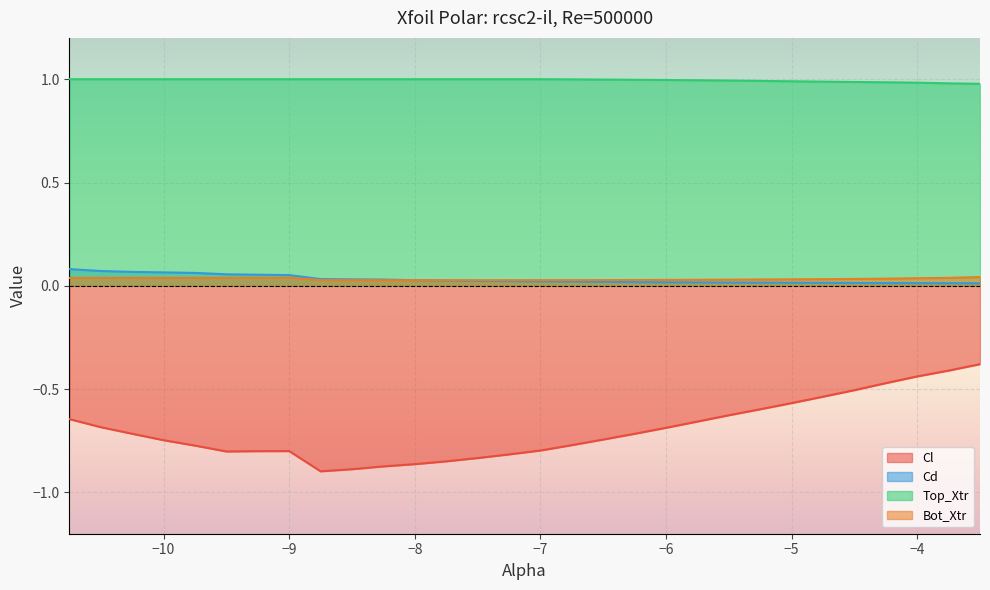

True or false: Bot_Xtr and Cl intersect in this chart.

False